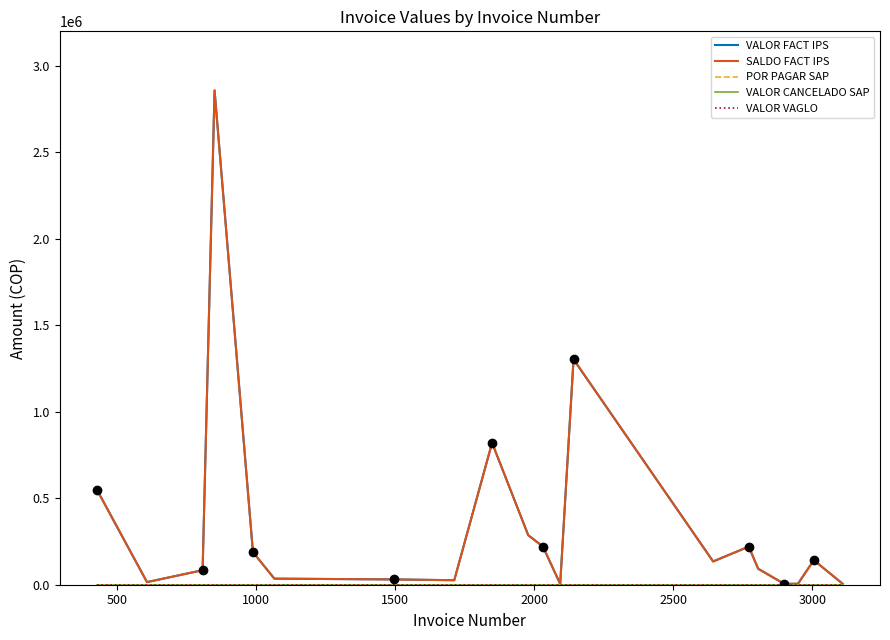

True or false: VALOR FACT IPS and POR PAGAR SAP intersect in this chart.

False